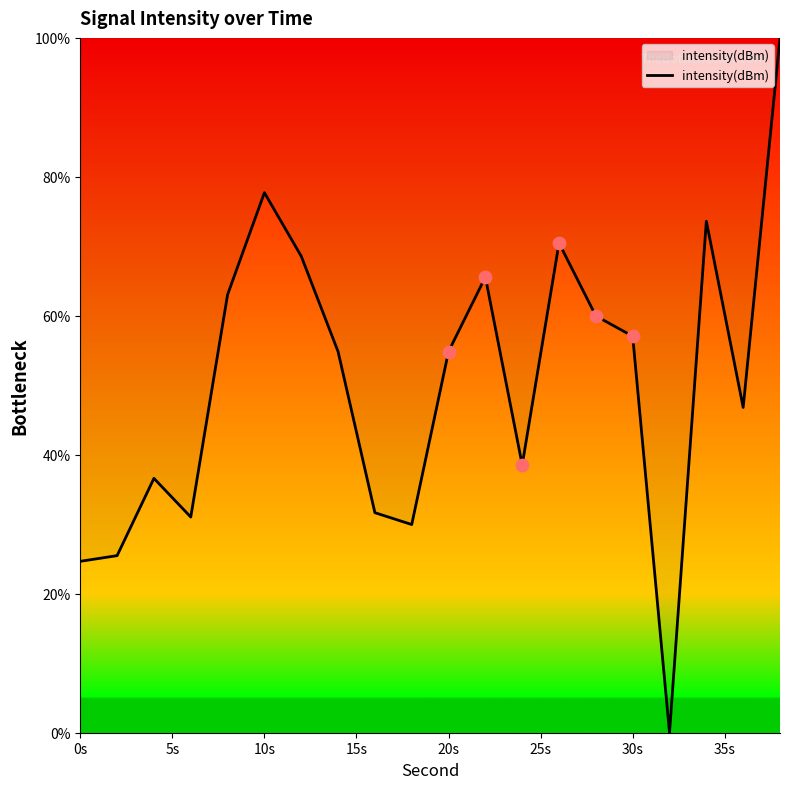

What is the greatest value displayed?

100.0